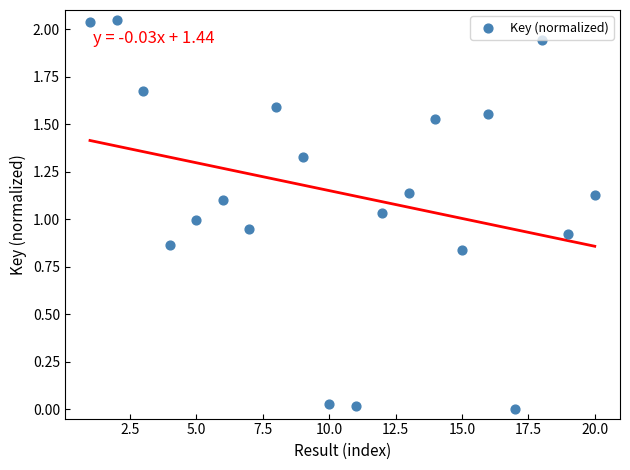

What is the range of X values (max minus min)?

19.0